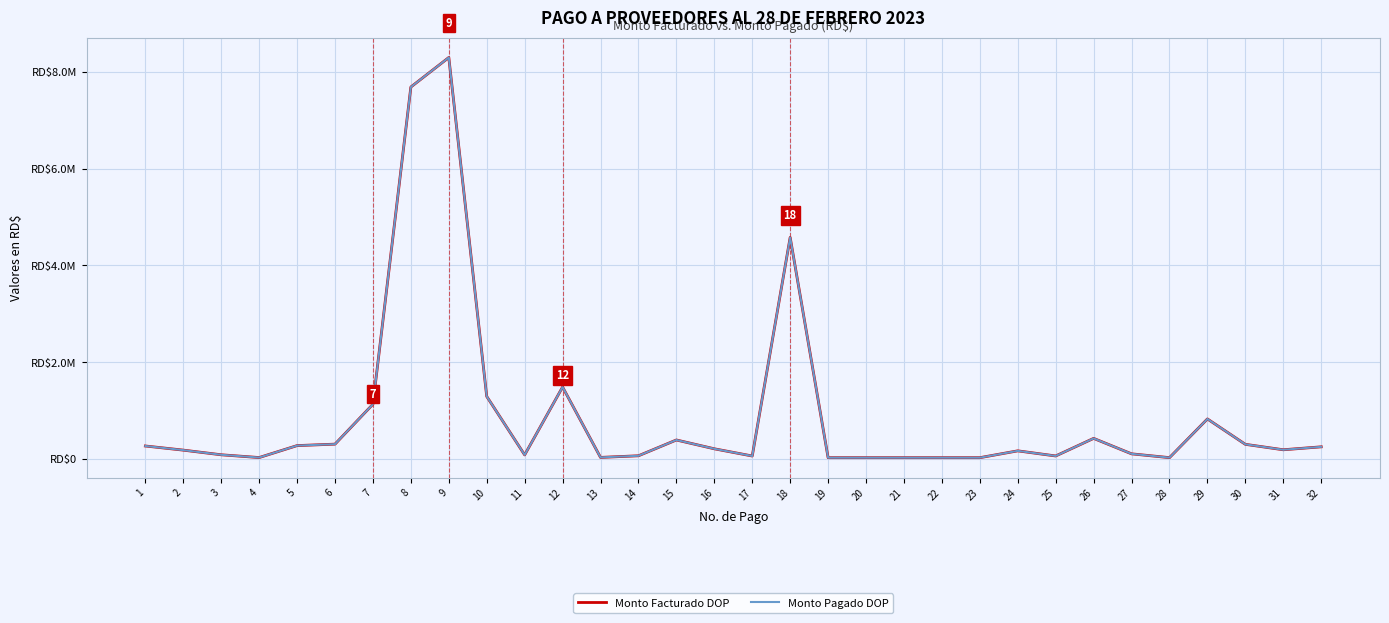

Is this an area chart (filled region under the line)?

No